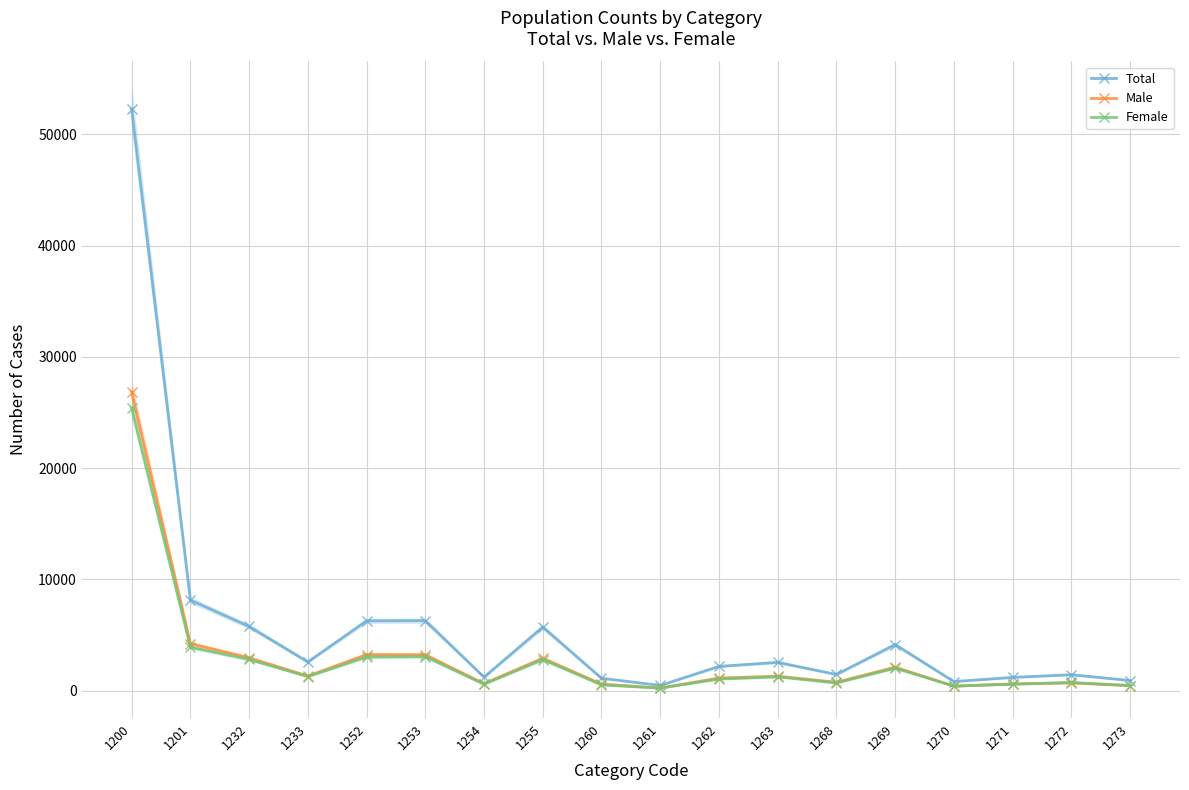

What is the highest value of the Total series?

52306